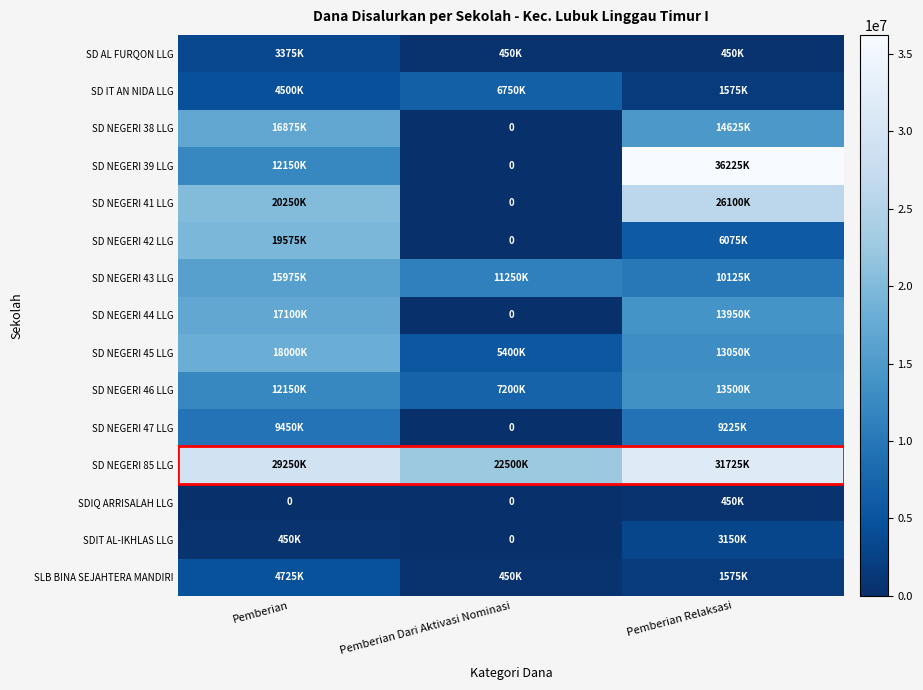

Where does the SD NEGERI 38 LLG series first go above 14625000?

Pemberian